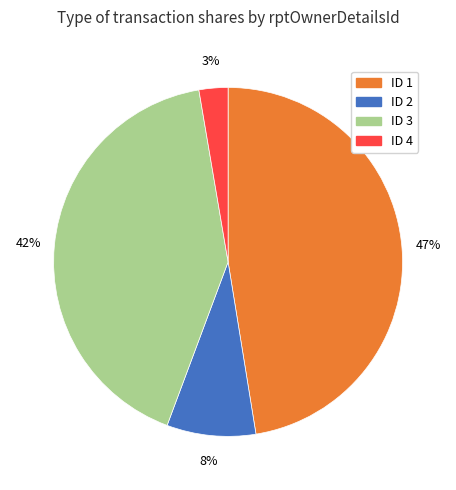

Does any single category account for the majority?

No